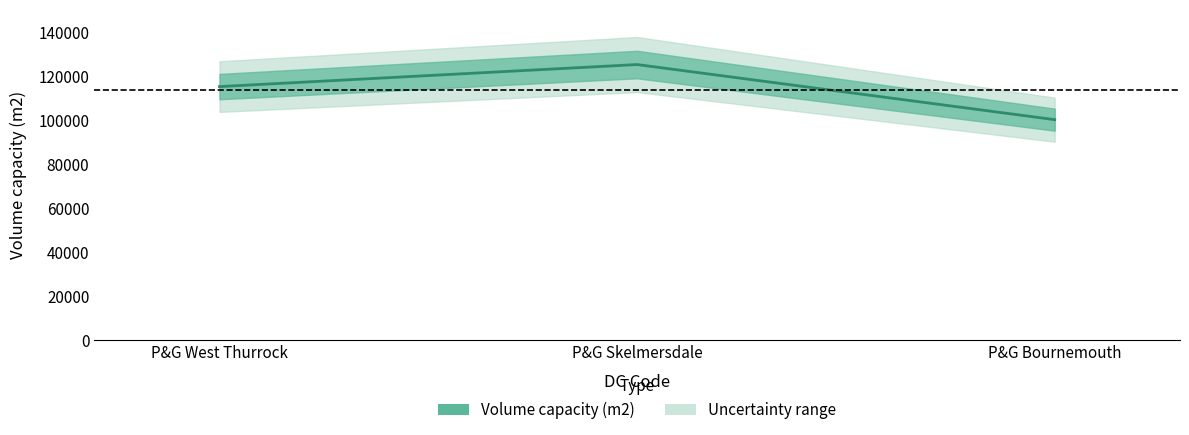

Does the chart display data point markers on the line(s)?

No